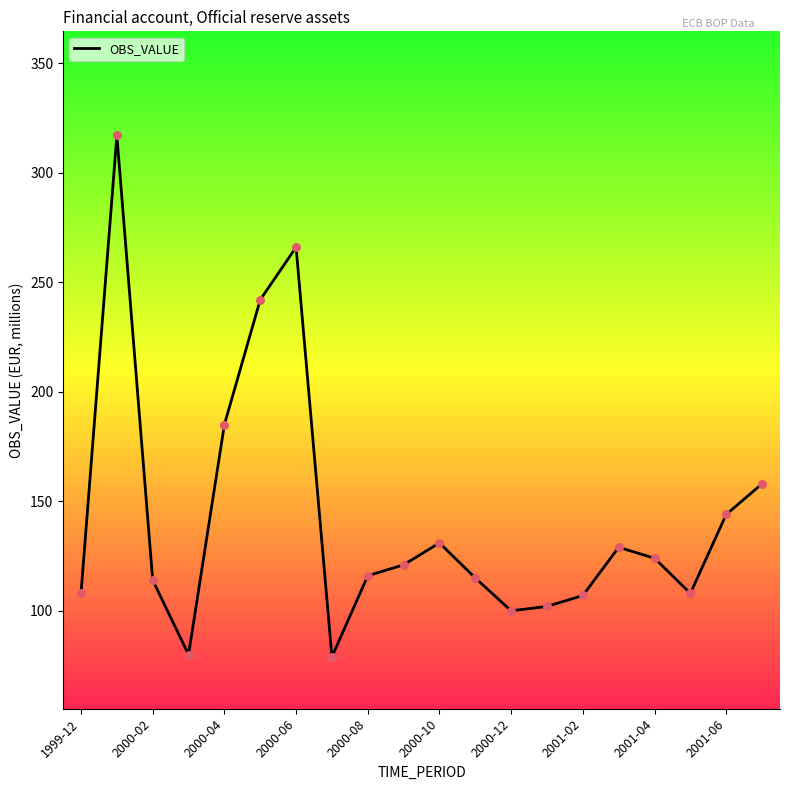

What is the maximum value shown in the chart?

317